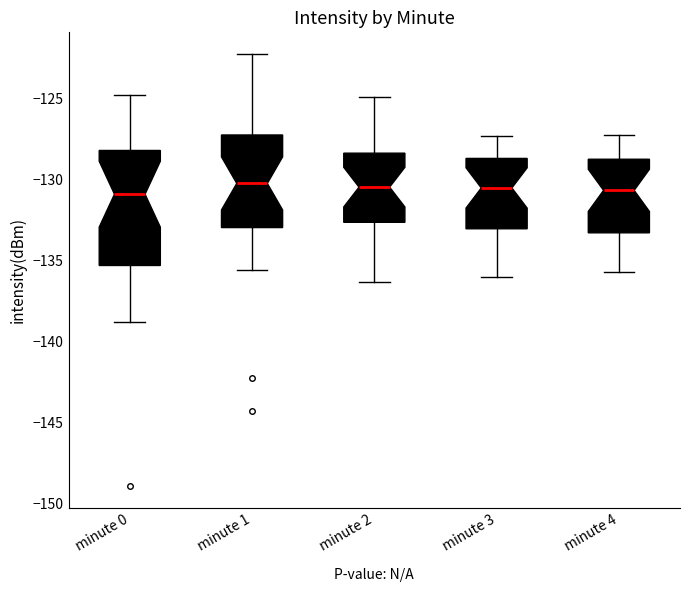

Where does the upper whisker of the box for minute 3 end on the y-axis? The values are not printed on the chart, so give them approximately, as read against the axis.

-127.5